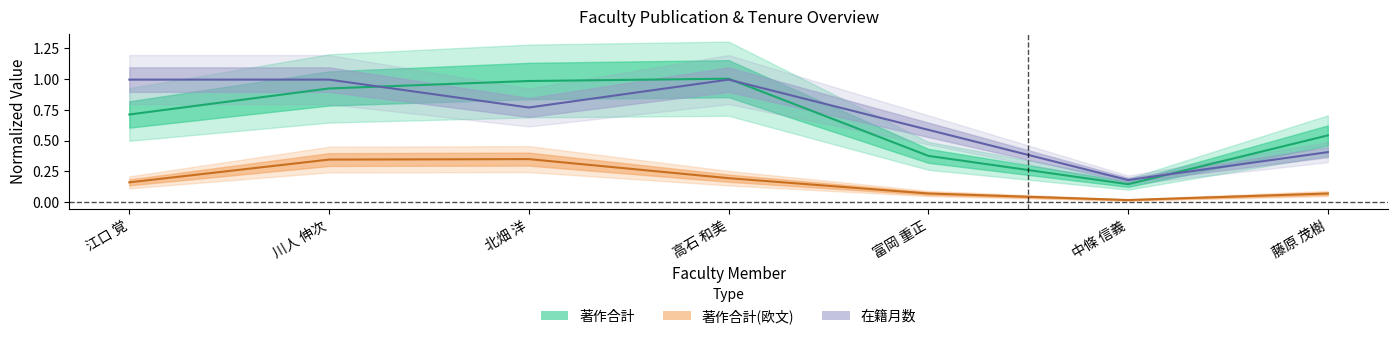

At which category does 著作合計 reach its first local valley?

中條 信義